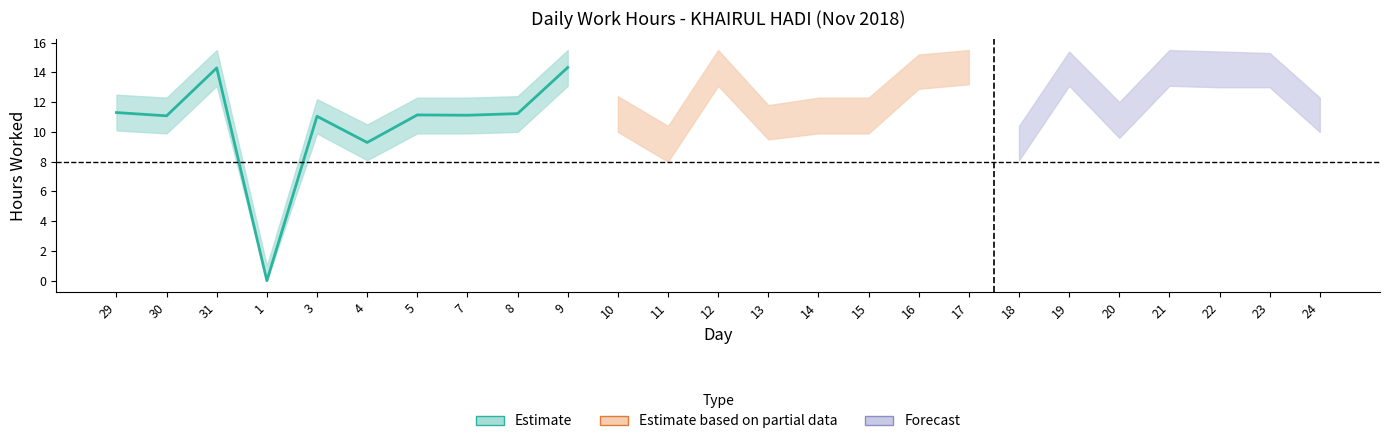

At which label is Lower Band closest to 6?

11